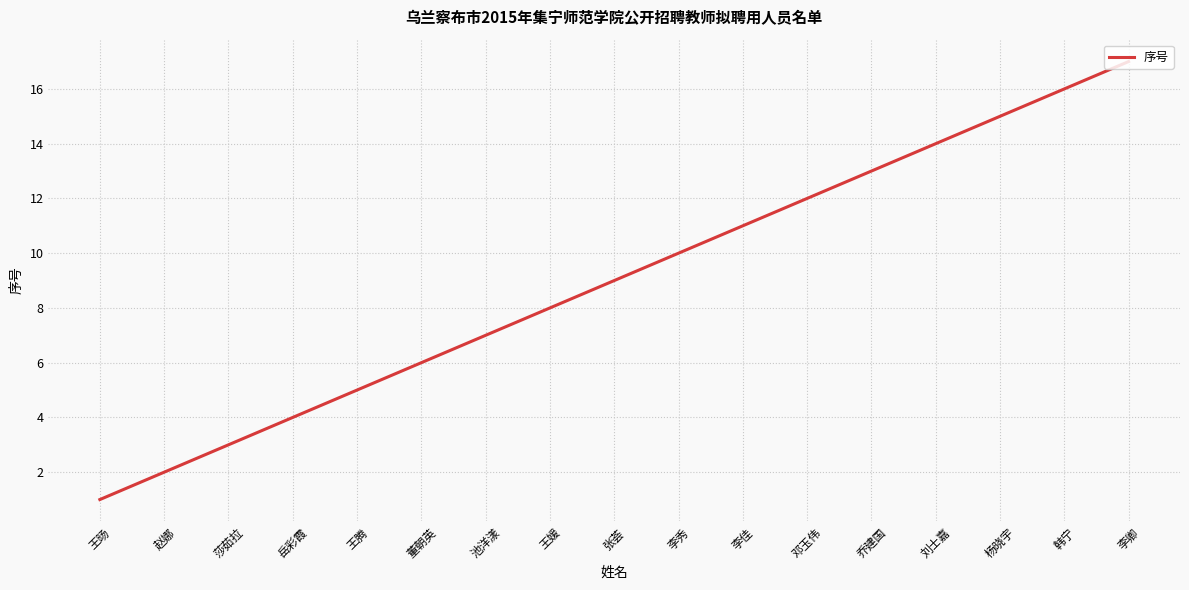

What is the difference between the second highest and second lowest values?

14